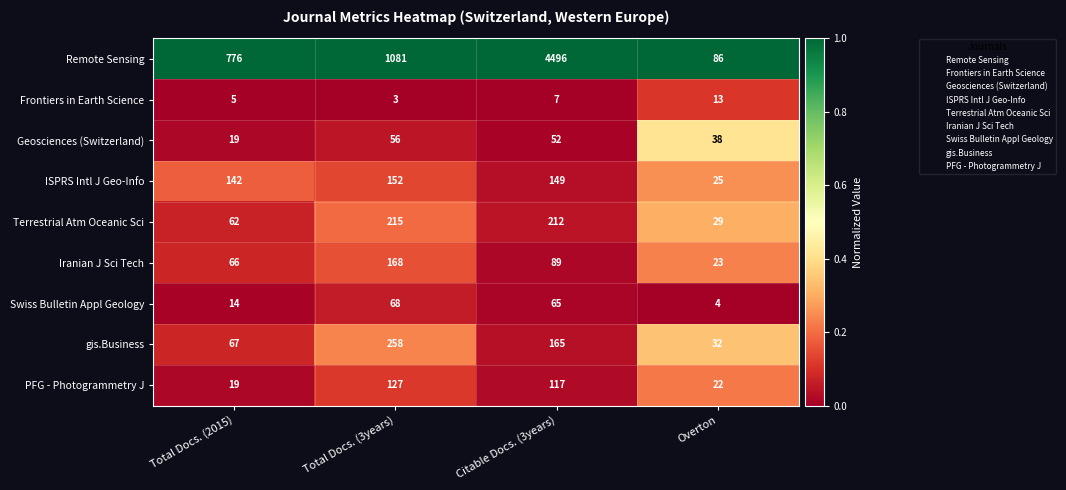

At Total Docs. (3years), list the series in order from smallest to largest.

Frontiers in Earth Science, Geosciences (Switzerland), Swiss Bulletin Appl Geology, PFG - Photogrammetry J, ISPRS Intl J Geo-Info, Iranian J Sci Tech, Terrestrial Atm Oceanic Sci, gis.Business, Remote Sensing